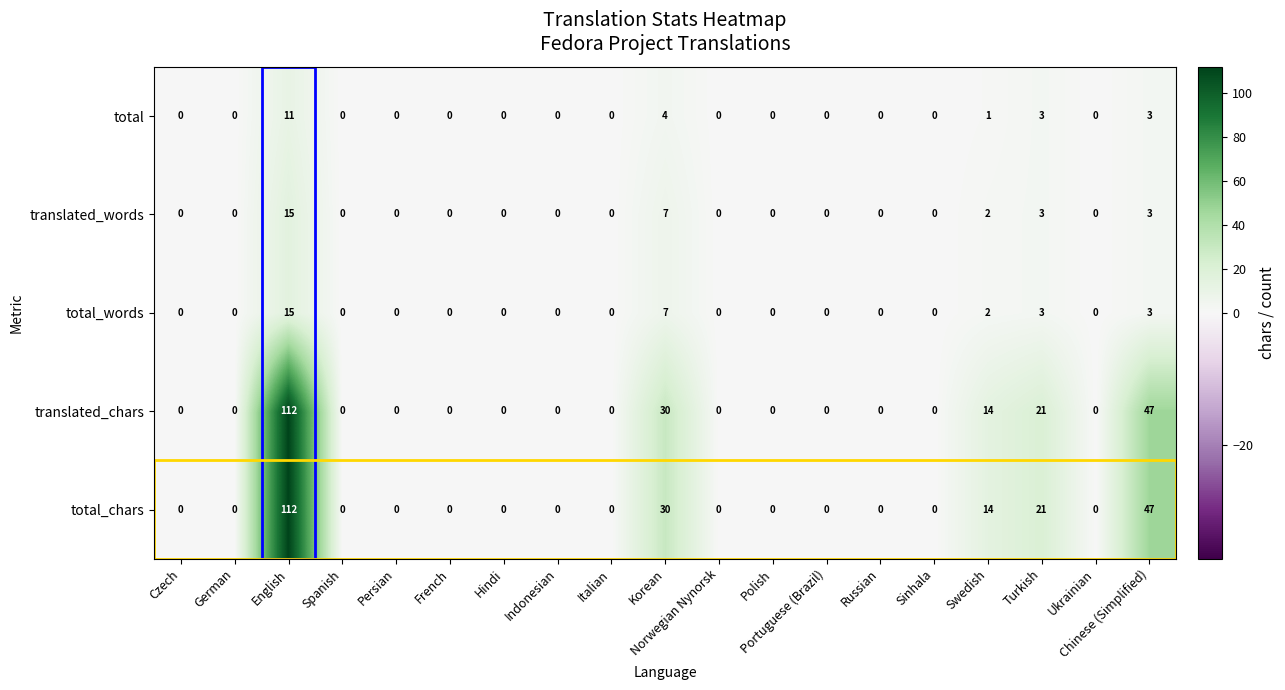

True or false: translated_words has a value of 3 at Chinese (Simplified).

True